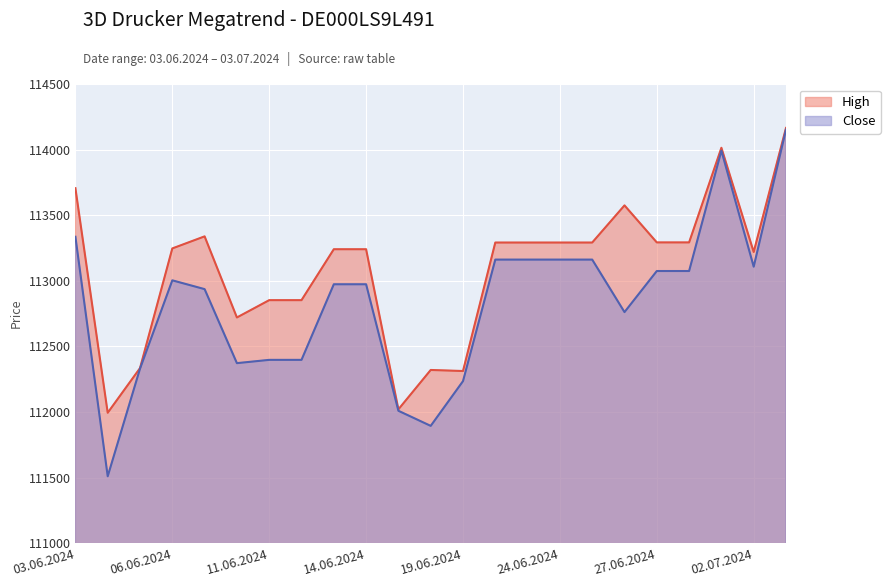

Which series has the widest spread of values?

Close